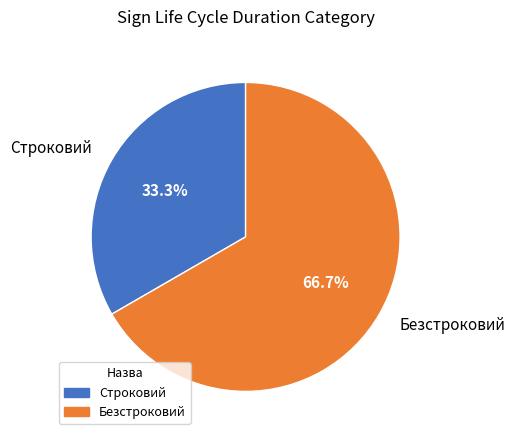

To the nearest percent, what is the combined percentage of Безстроковий and Строковий?

100%